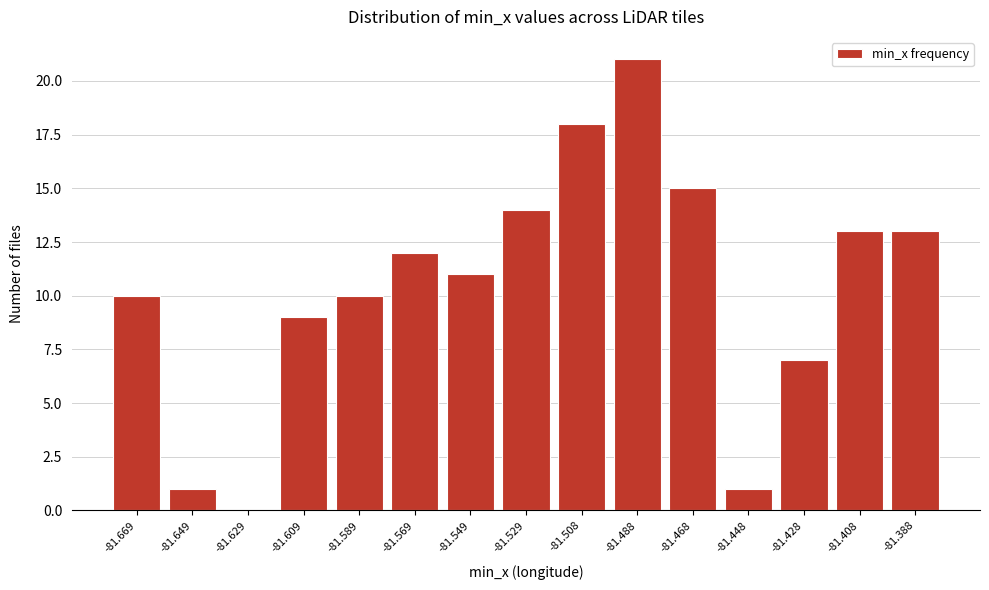

Reading right to left, list all the values displayed in this chart.

-81.388=13	-81.408=13	-81.428=7	-81.448=1	-81.468=15	-81.488=21	-81.508=18	-81.529=14	-81.549=11	-81.569=12	-81.589=10	-81.609=9	-81.629=0	-81.649=1	-81.669=10